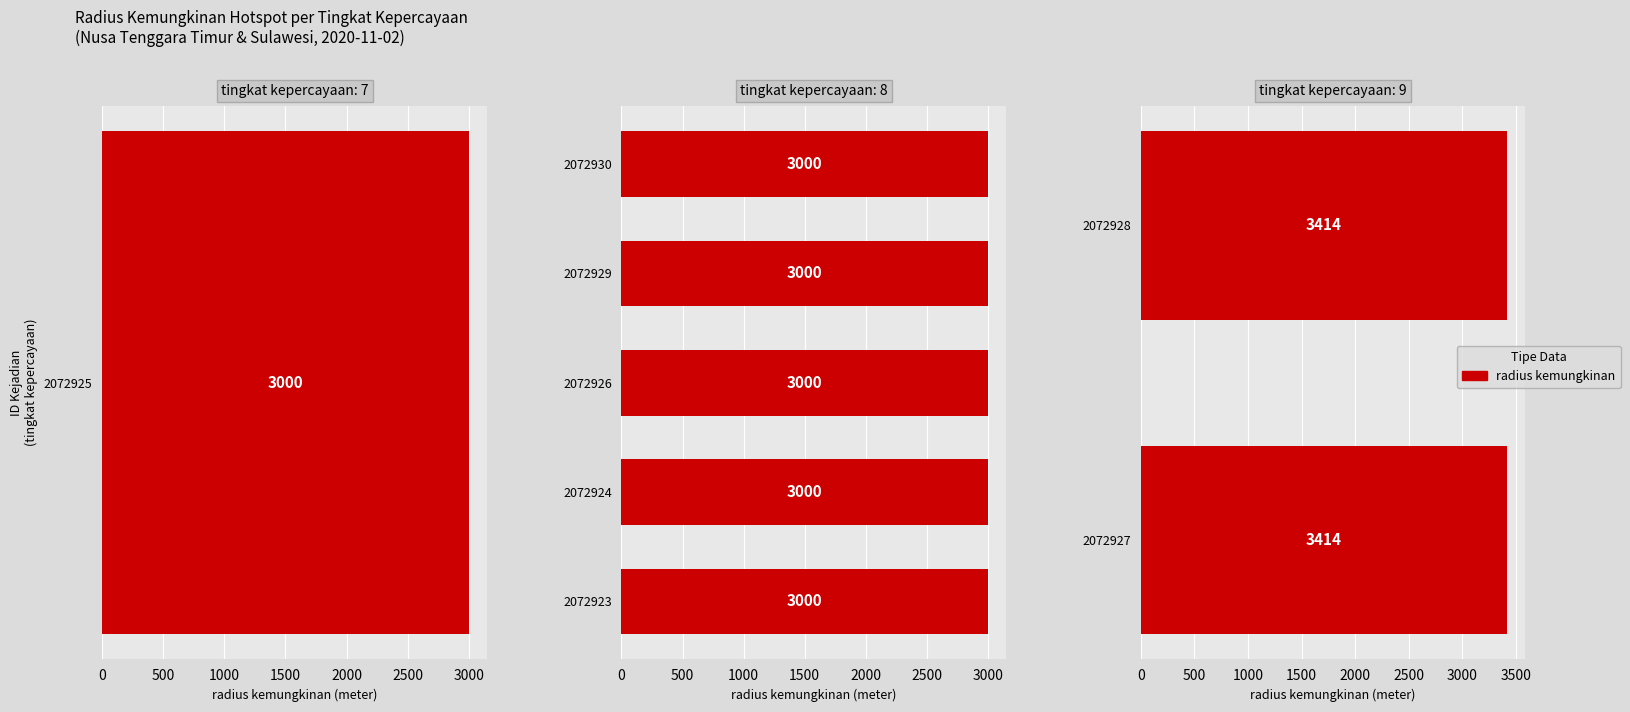

Is it true that radius kemungkinan equals 788 at 2072928?

False